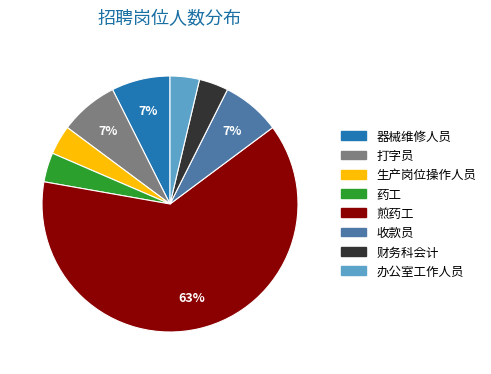

Which slice is the largest?

煎药工